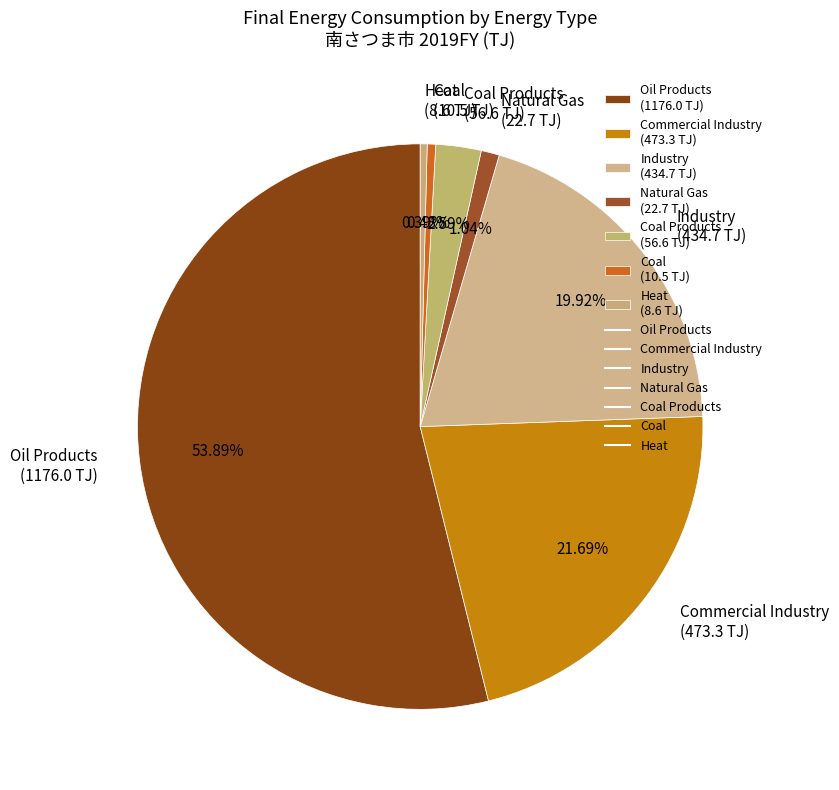

Combined, do Commercial Industry (473.3 TJ) and Industry (434.7 TJ) account for over 50%?

No